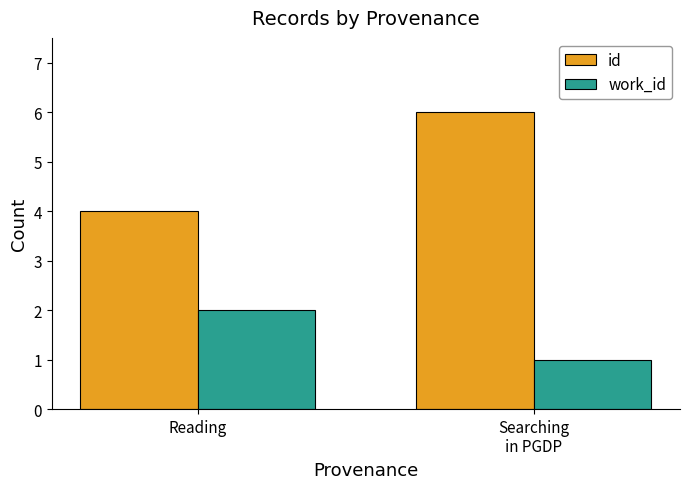

What is the difference between the maximum and minimum values in the work_id series?

1